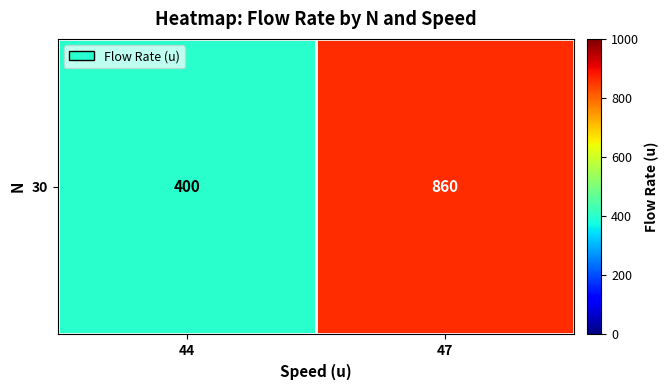

What is the average value?

630